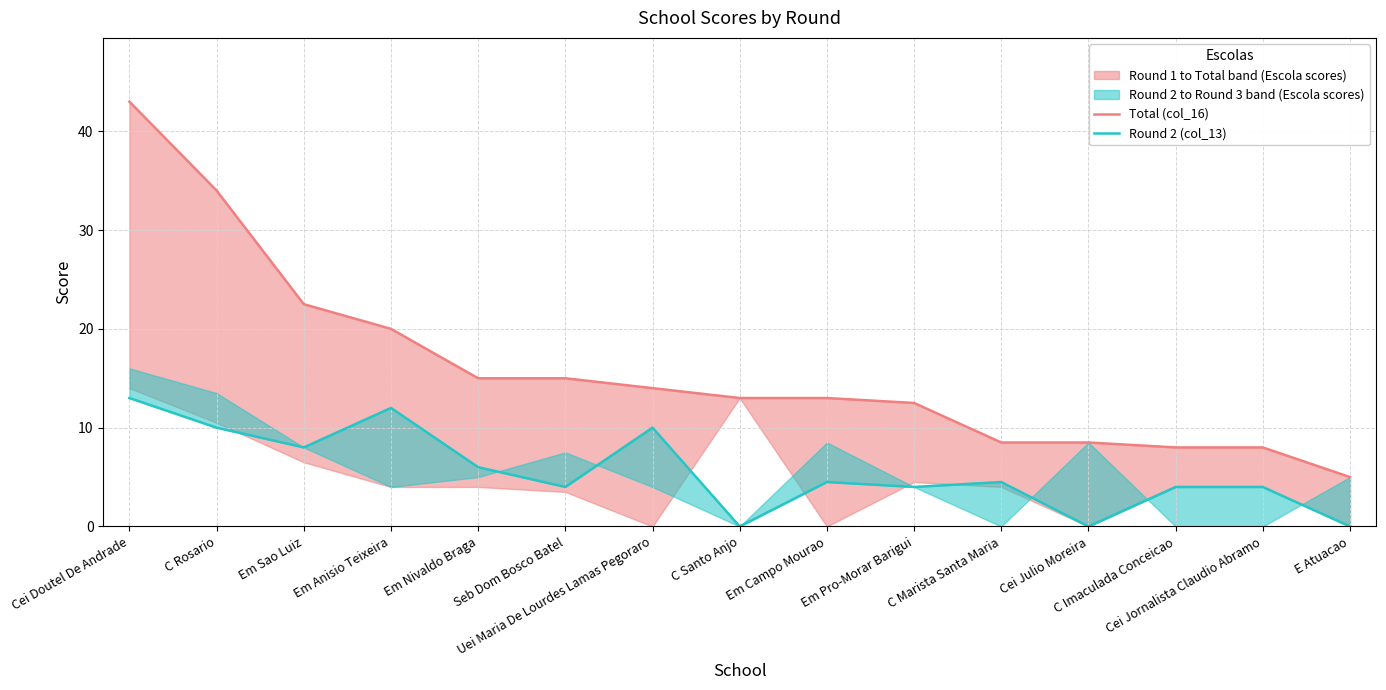

Reading left to right, what are all the values shown in this chart?

Total (col_16): 43.0	34.0	22.5	20.0	15.0	15.0	14.0	13.0	13.0	12.5	8.5	8.5	8.0	8.0	5.0
Round 2 (col_13): 13.0	10.0	8.0	12.0	6.0	4.0	10.0	0.0	4.5	4.0	4.5	0.0	4.0	4.0	0.0